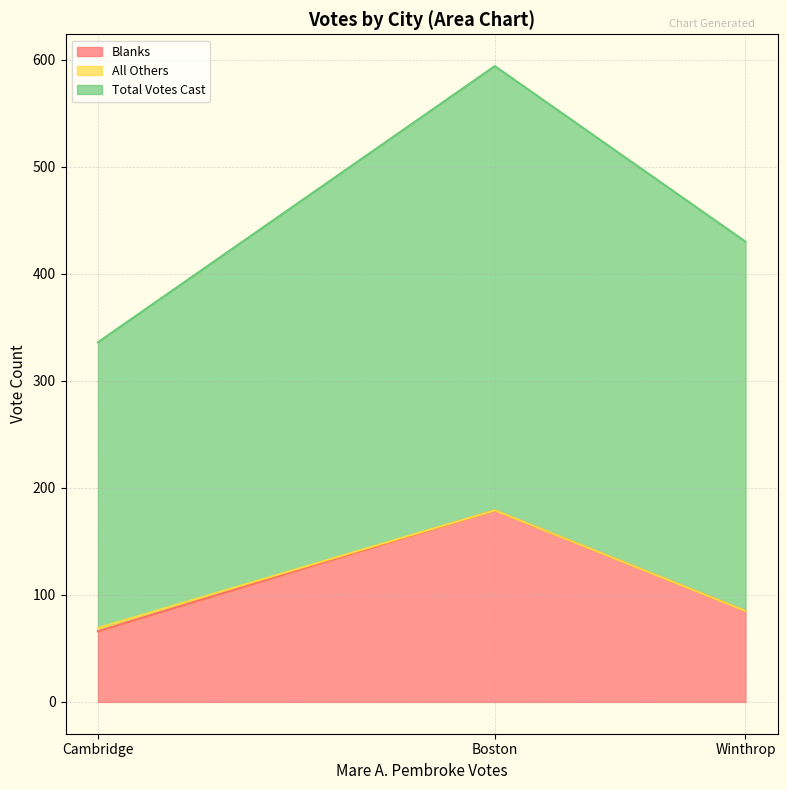

The Blanks series shows 179 at Boston. True or false?

True